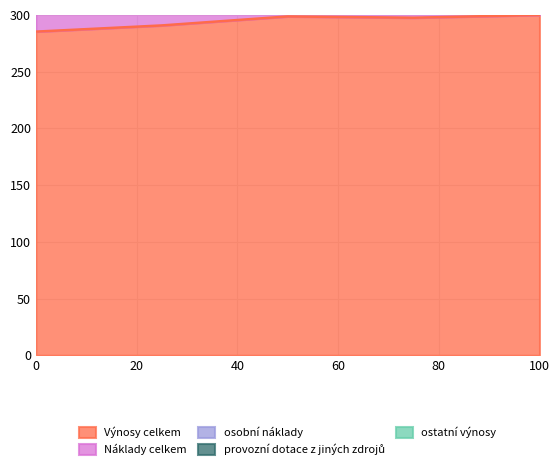

What is the approximate value of Výnosy celkem at 0?

285.3